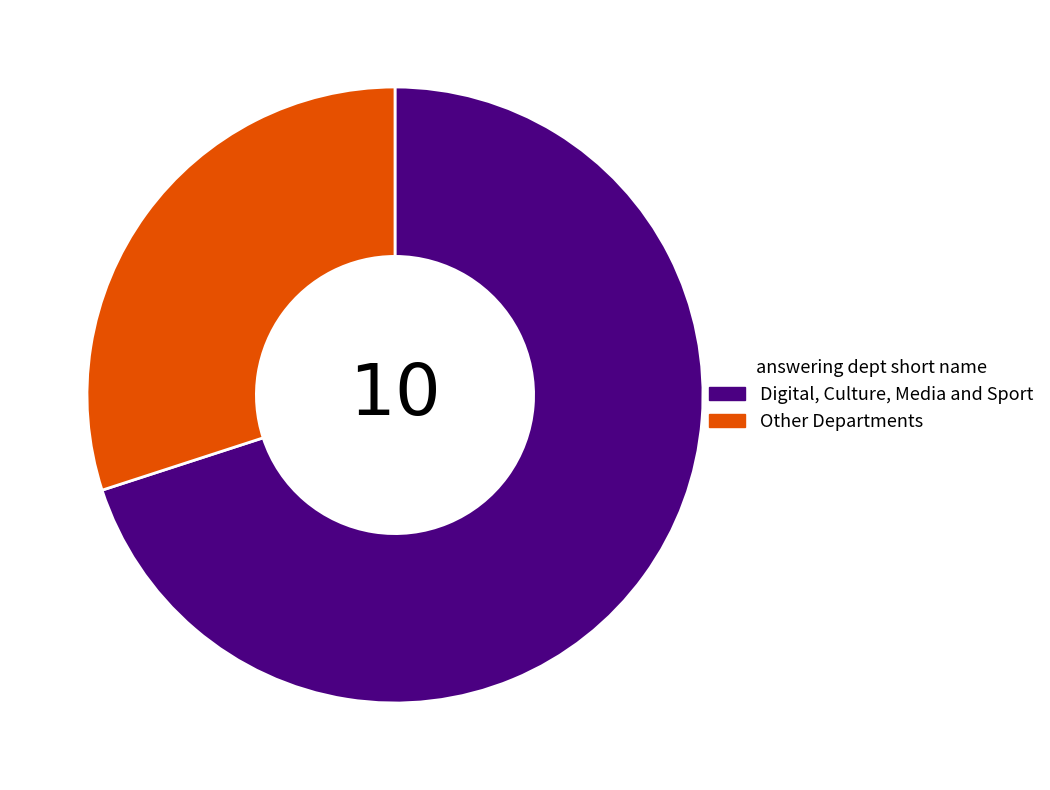

Which has a higher value, Digital, Culture, Media and Sport or Other Departments?

Digital, Culture, Media and Sport